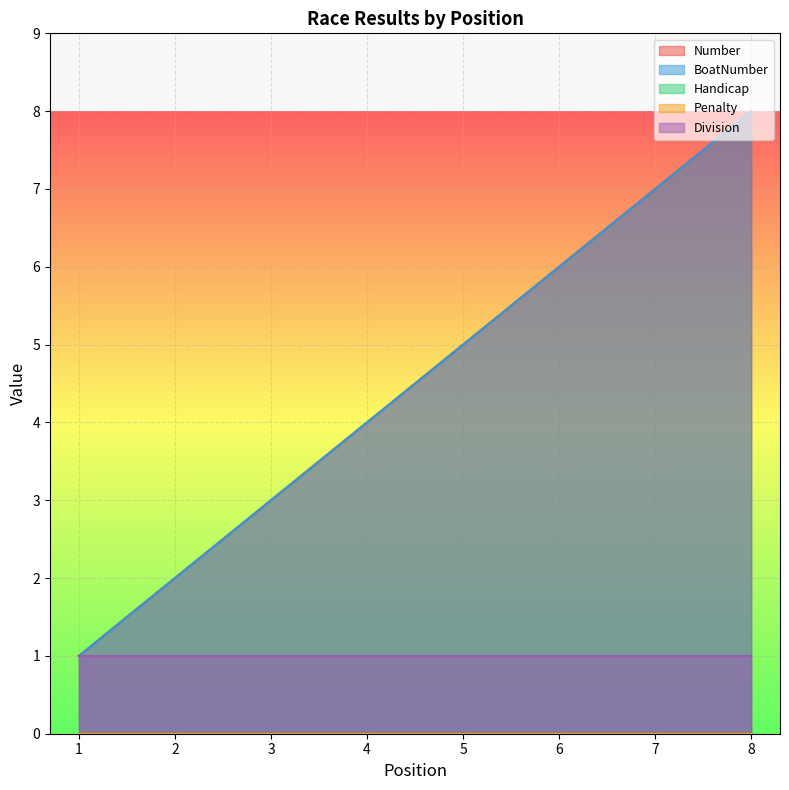

Which series has the largest range (max minus min)?

Number